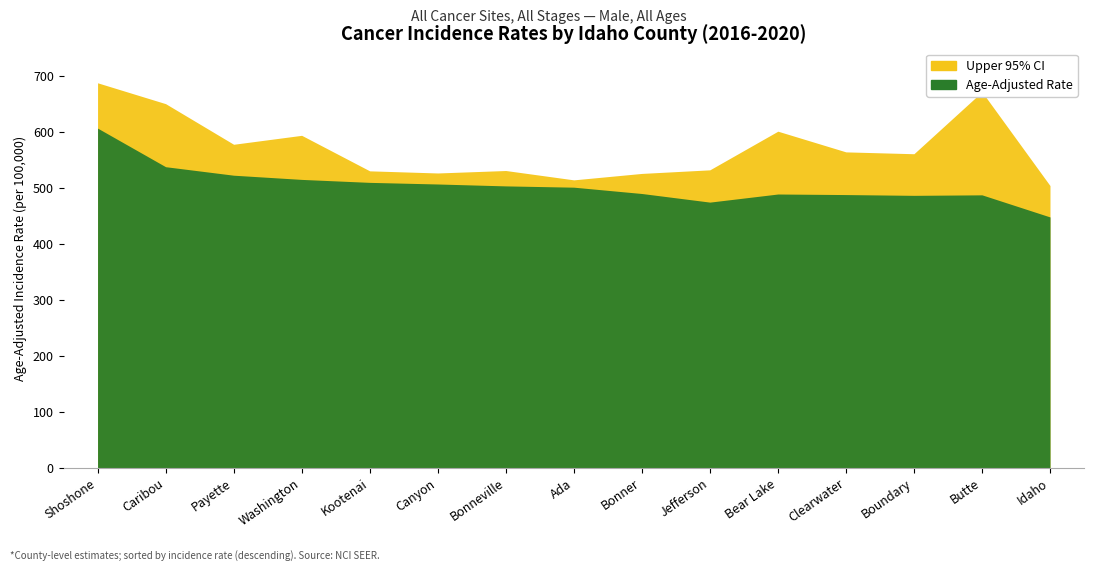

Which series has the largest total across all categories?

Upper 95% CI